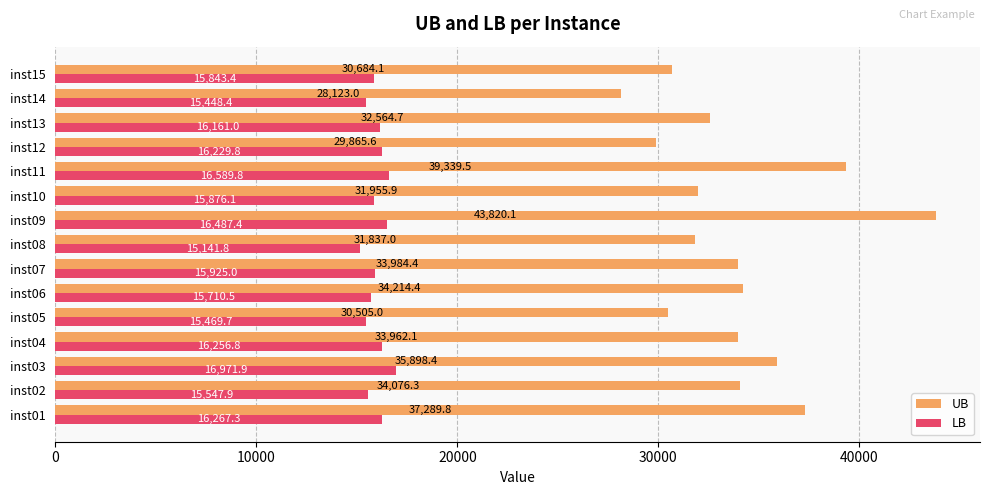

List the labels in order of UB value, largest first.

inst09, inst11, inst01, inst03, inst06, inst02, inst07, inst04, inst13, inst10, inst08, inst15, inst05, inst12, inst14